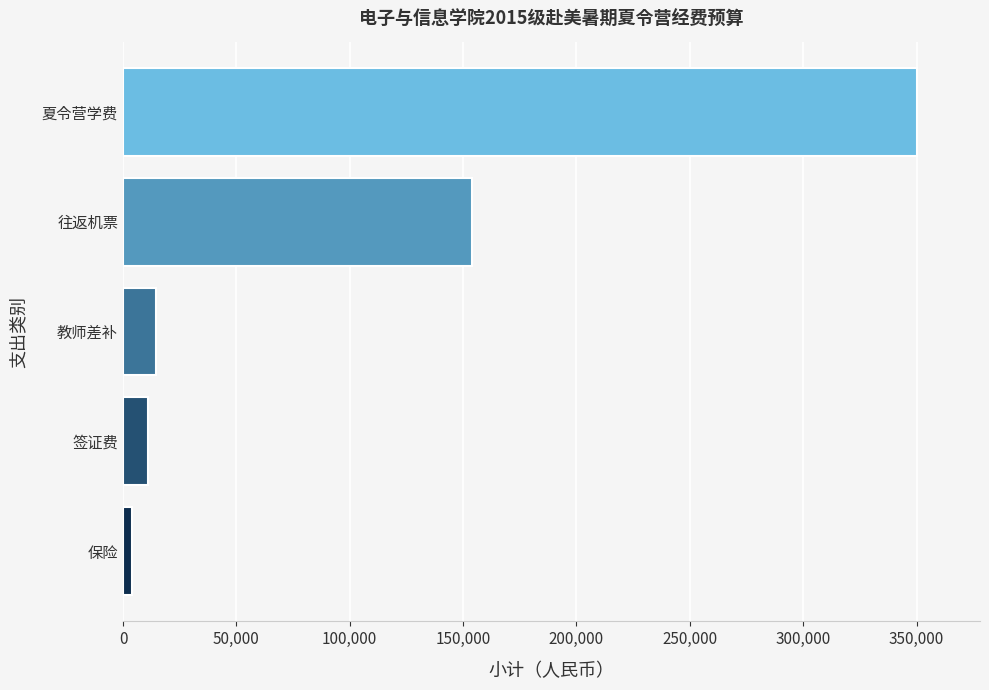

Read the value at 教师差补.

14700